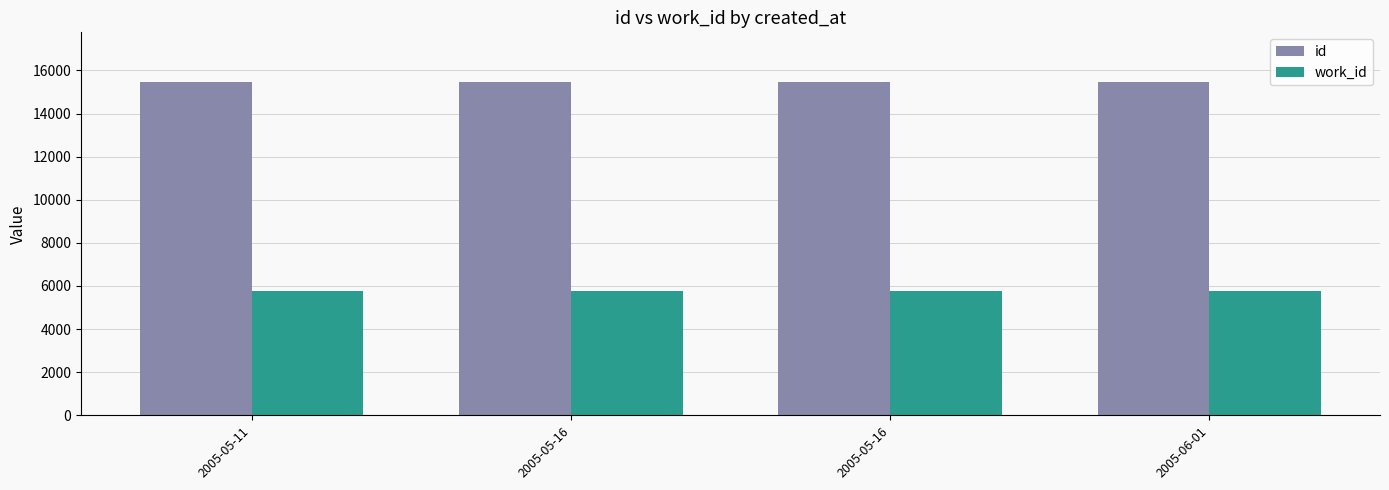

What is the label of the 4th bar from the left?

2005-06-01